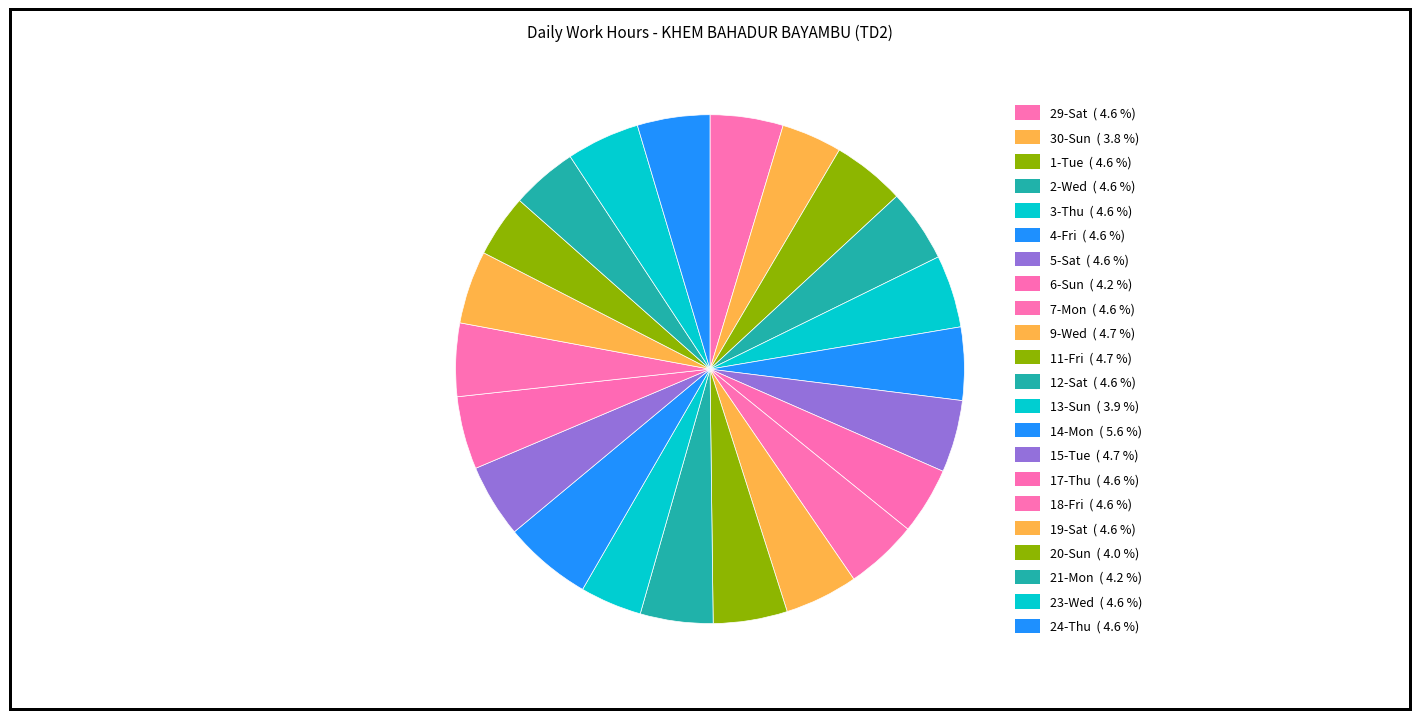

How many segments does this pie chart have?

22